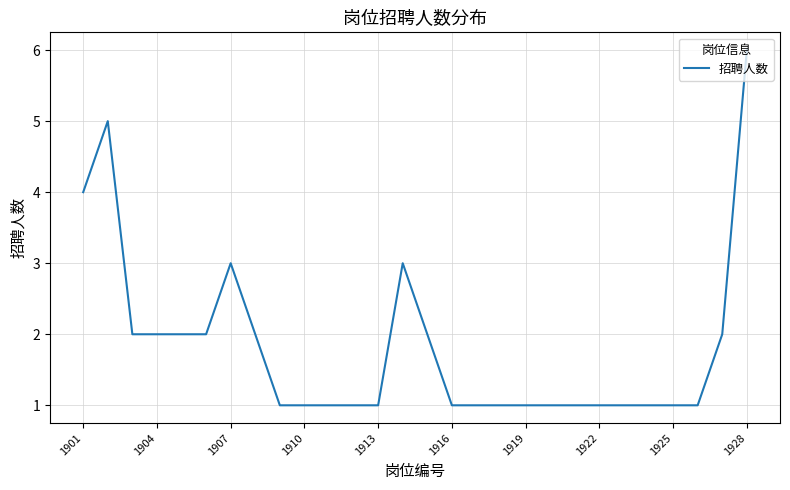

What is the difference between the maximum and minimum values?

5